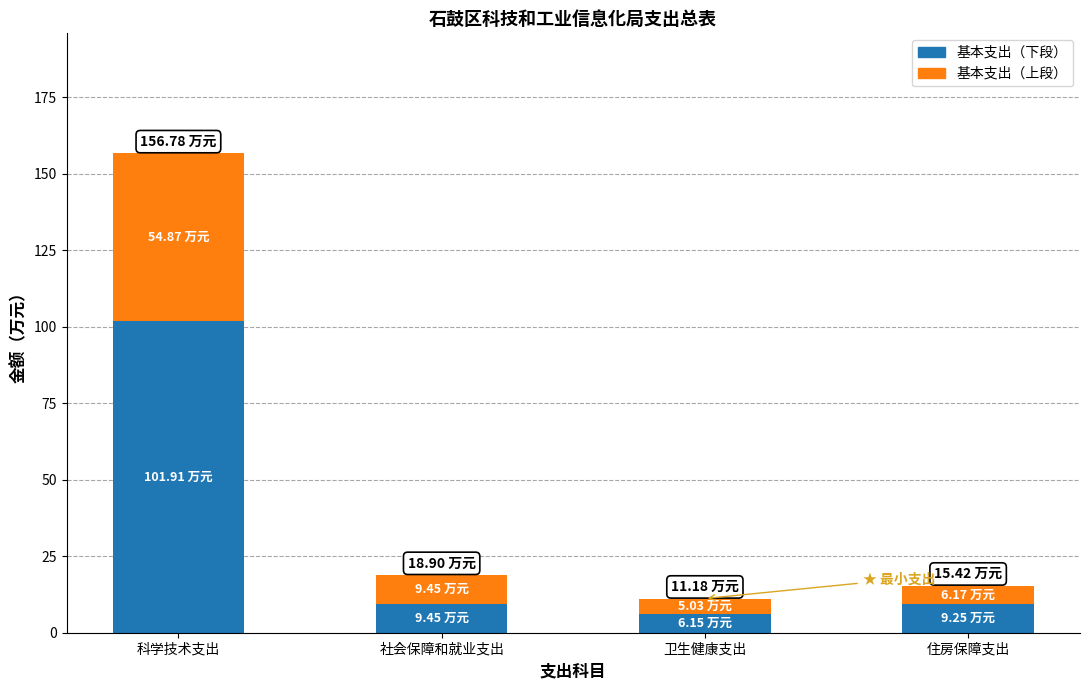

What is the total value across all series at 社会保障和就业支出?

18.9